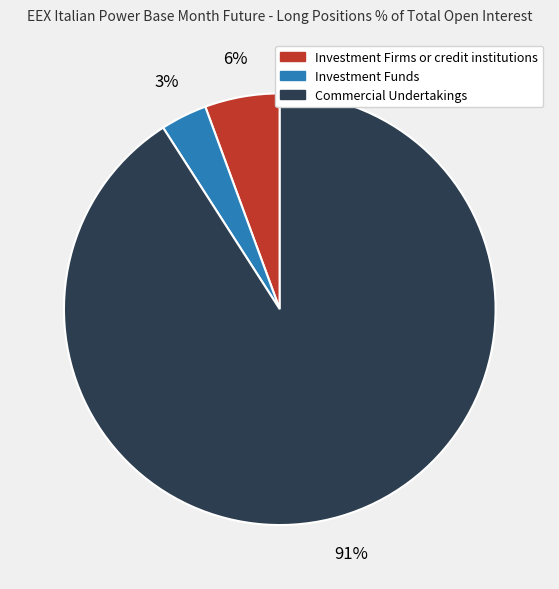

True or false: Investment Firms or credit institutions accounts for 6% of the total.

True